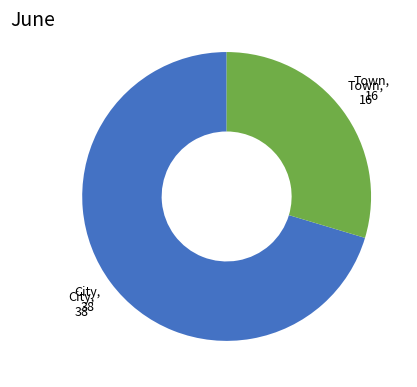

Rank the categories by value from highest to lowest.

City, Town